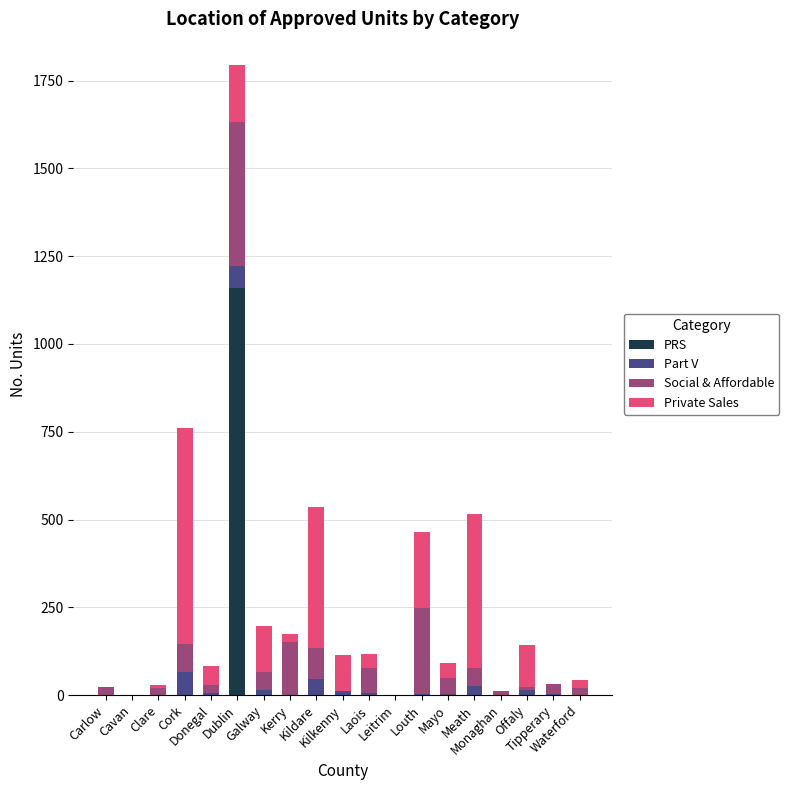

What is the sum of all PRS values?

1160